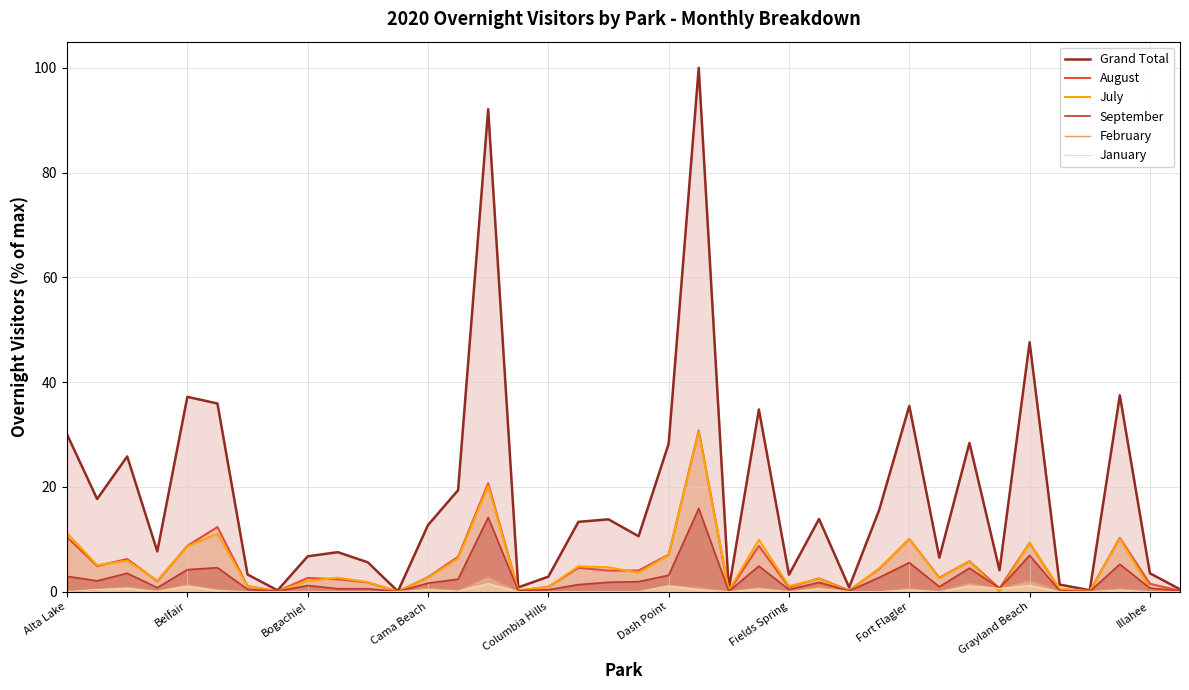

Which series changed the most between Belfair and Columbia Hills?

Grand Total